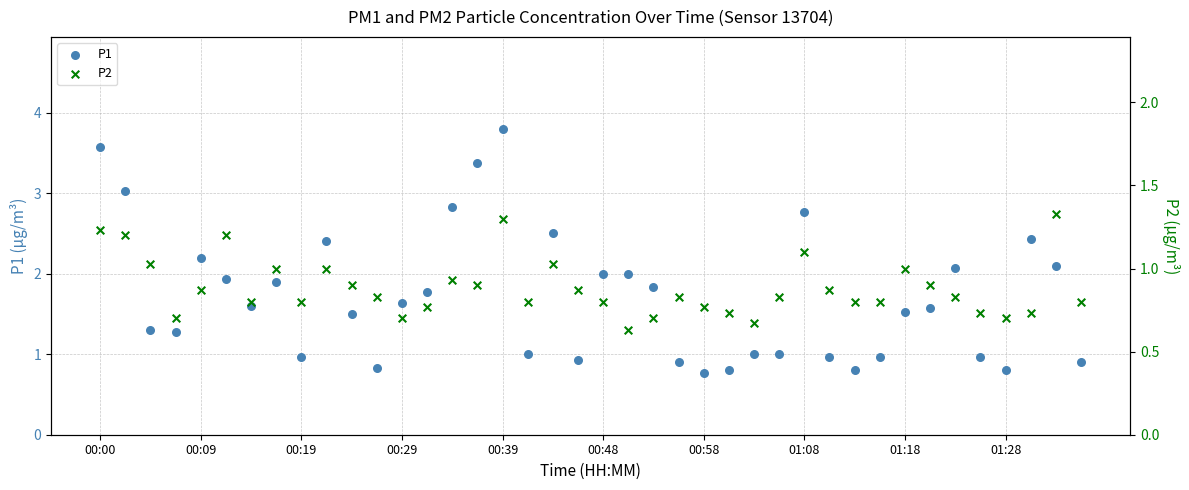

Which series contains the lowest Y value?

P2